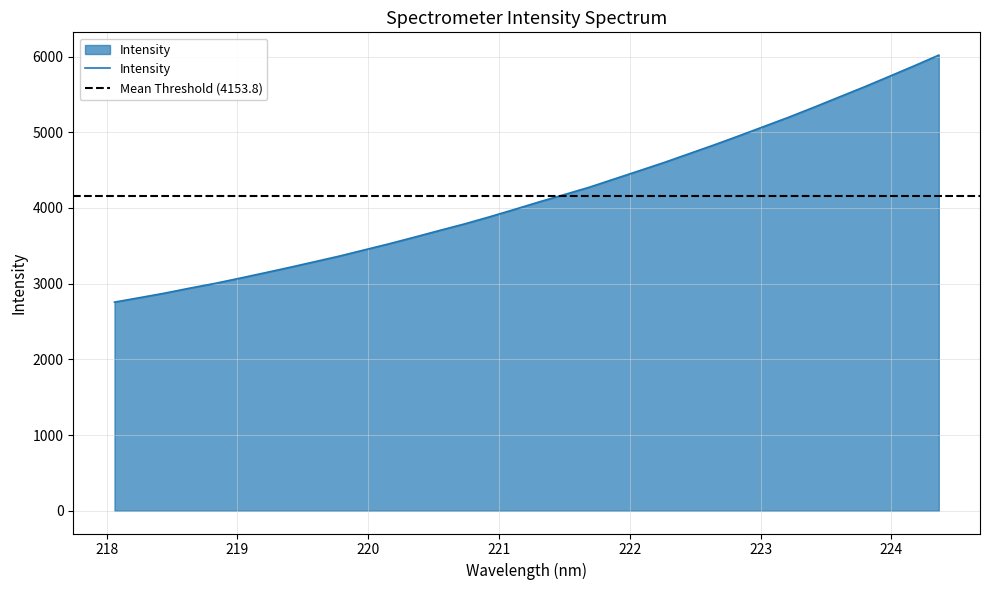

Reading left to right, list all the values displayed in this chart.

218.0596=2756.0	218.2508=2814.6	218.442=2874.1	218.6332=2939.9	218.8244=3002.2	219.0156=3071.4	219.2067=3142.4	219.3979=3214.7	219.589=3289.3	219.7801=3364.6	219.9712=3446.4	220.1623=3528.0	220.3533=3614.3	220.5444=3702.6	220.7354=3789.0	220.9264=3882.6	221.1174=3980.7	221.3083=4081.0	221.4993=4177.2	221.6902=4274.0	221.8812=4383.3	222.0721=4491.9	222.263=4601.4	222.4538=4717.5	222.6447=4833.5	222.8355=4953.9	223.0264=5077.5	223.2172=5200.7	223.408=5330.9	223.5987=5464.7	223.7895=5597.5	223.9802=5736.1	224.1709=5875.6	224.3616=6019.2